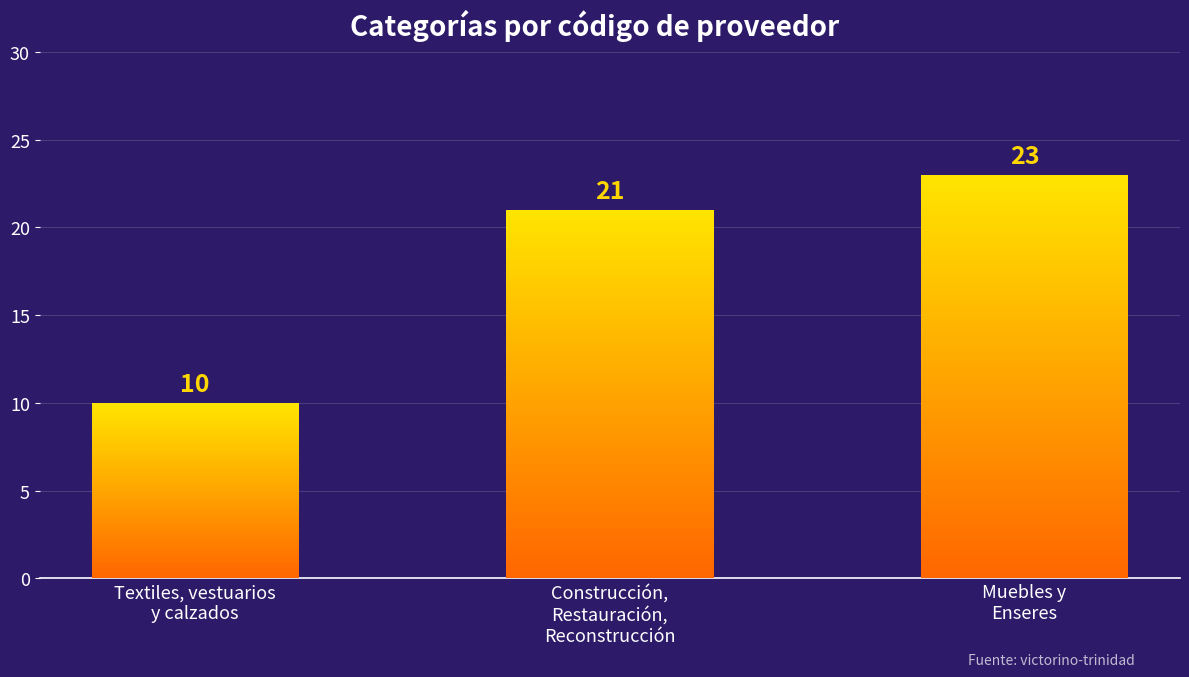

Rank the categories by value from lowest to highest.

Textiles, vestuarios
y calzados, Construcción,
Restauración,
Reconstrucción, Muebles y
Enseres